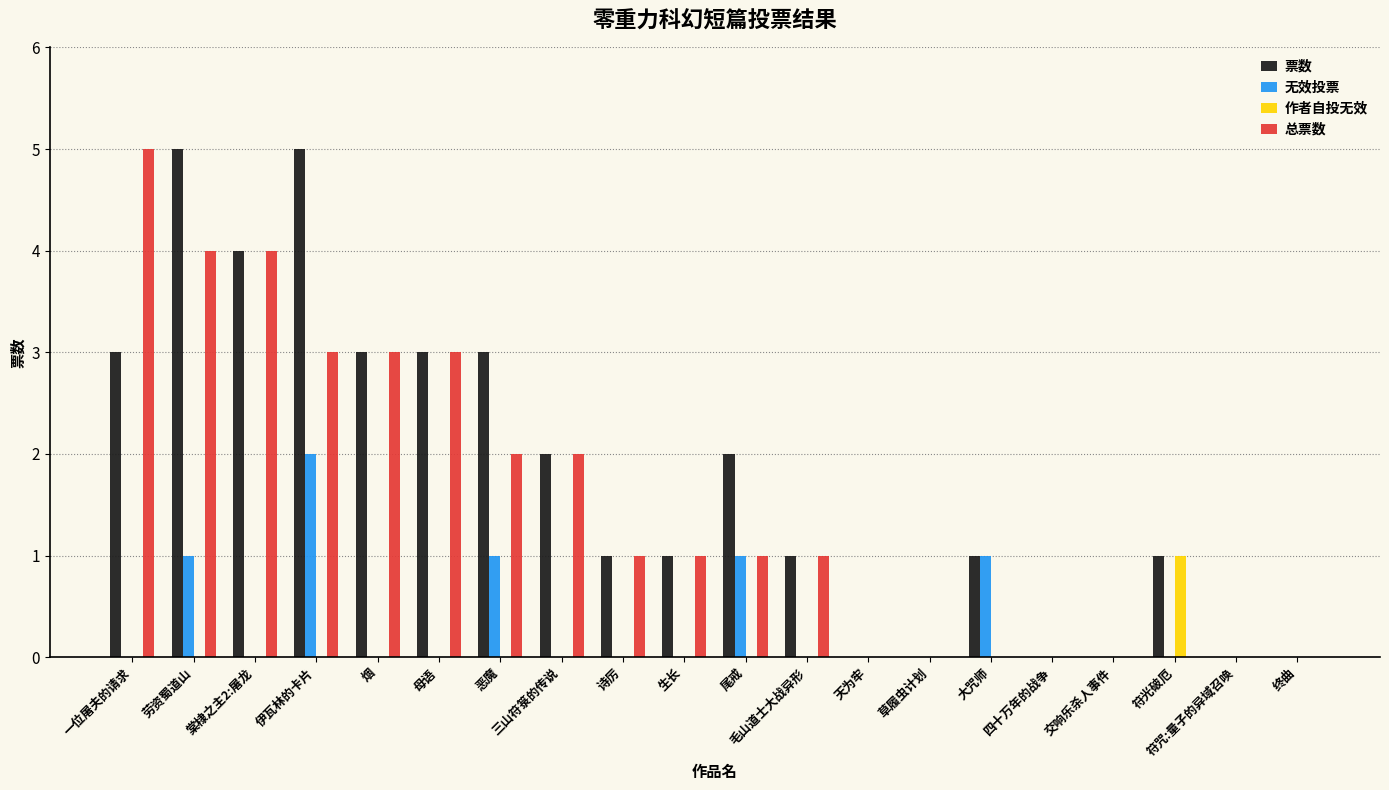

Count the 票数 values in the range 0 to 3.

17